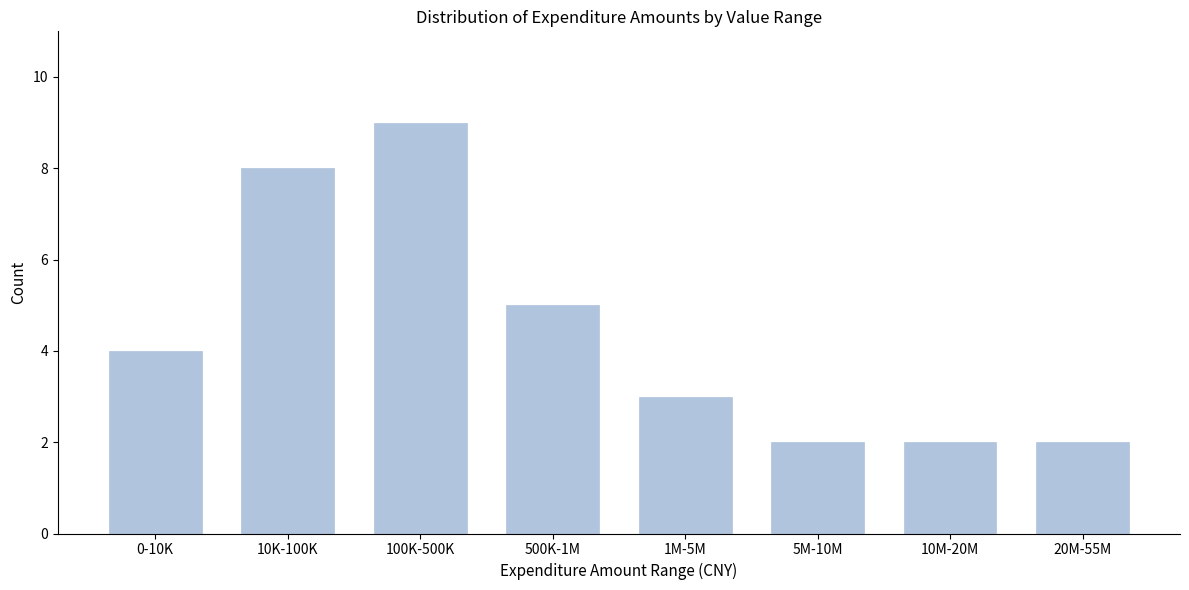

Reading right to left, list all the values displayed in this chart.

20M-55M=2	10M-20M=2	5M-10M=2	1M-5M=3	500K-1M=5	100K-500K=9	10K-100K=8	0-10K=4